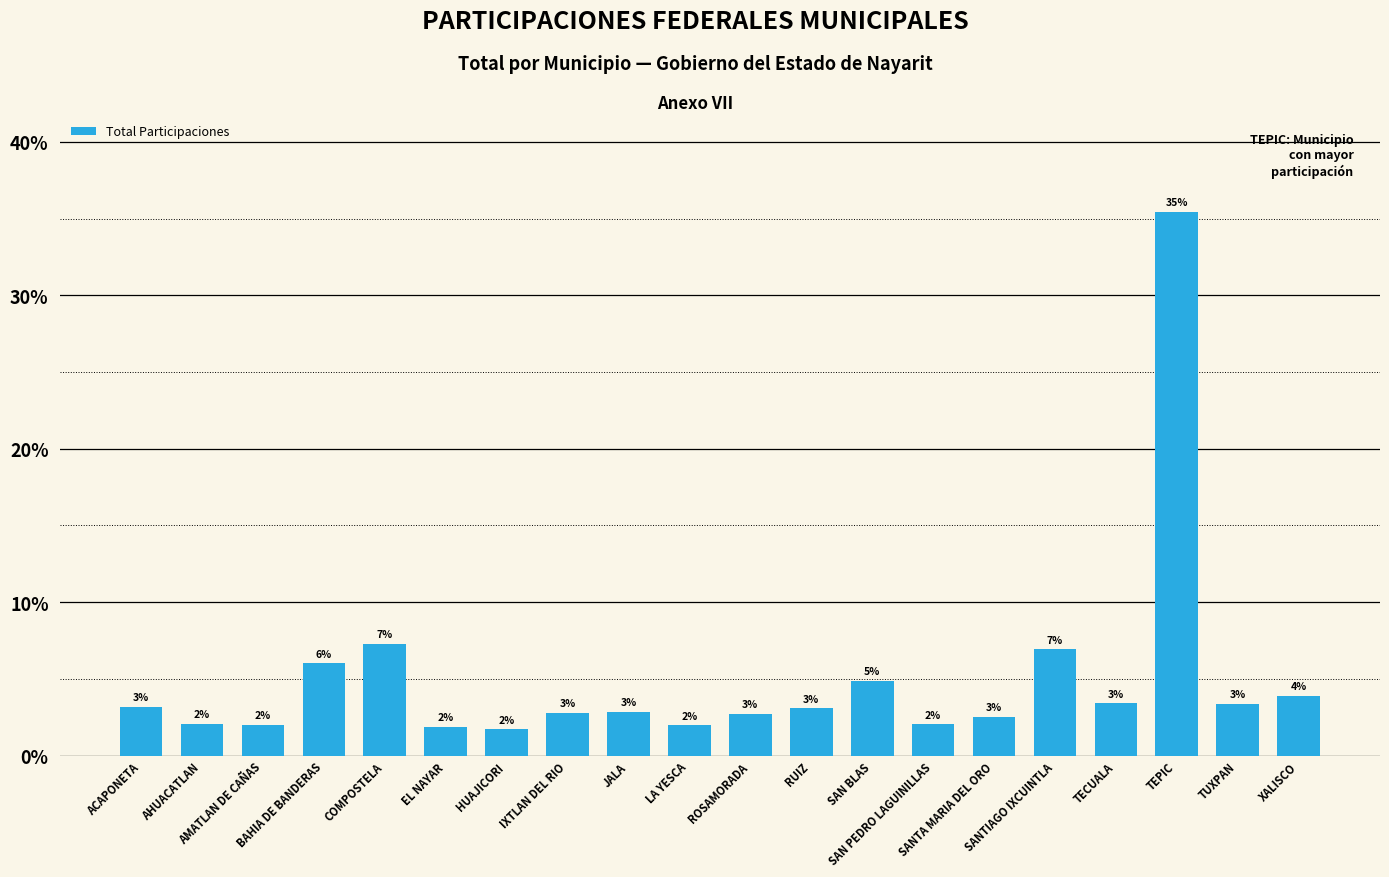

The value at TEPIC is 35.4. True or false?

True